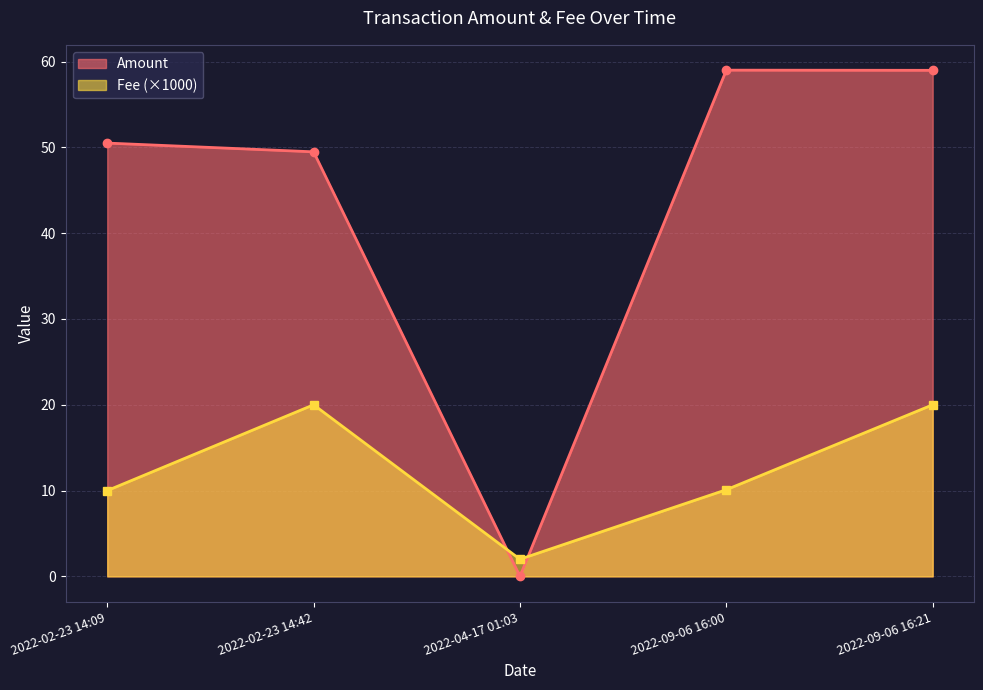

How many interior local valleys does the Fee series have?

1